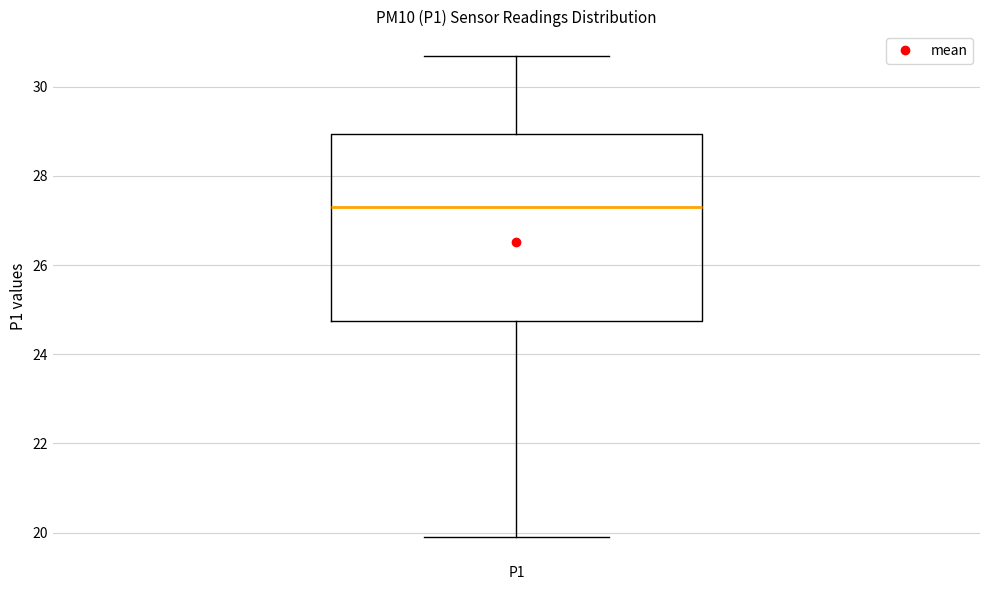

Read this box plot against the y-axis: the position of the median line, the range covered by the box, and the ends of both whiskers. The values are not printed on the chart, so give them approximately, as read against the axis.

median 27.4, box 24.8 to 29.0, whiskers 20.0 to 30.8